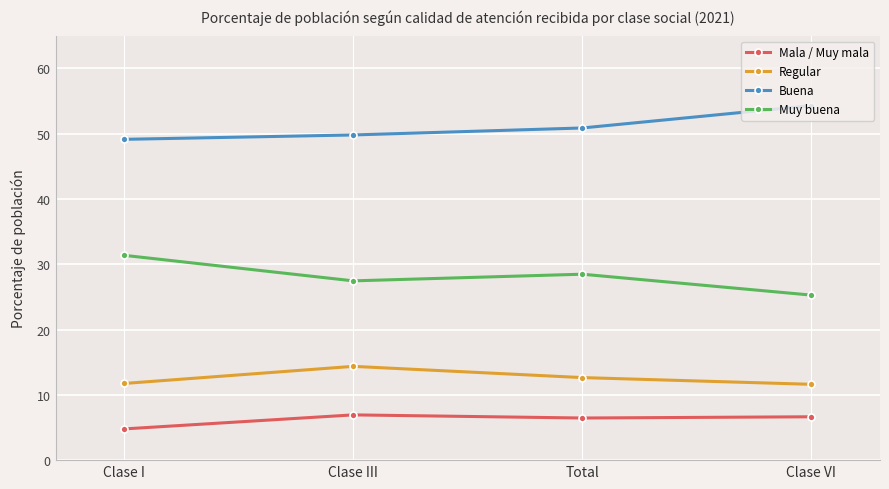

Count the number of categories in the chart.

4